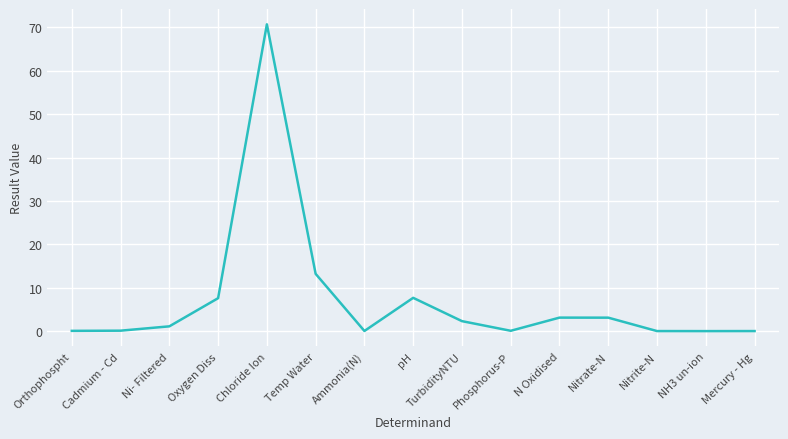

What is the difference between the maximum and minimum values?

70.7